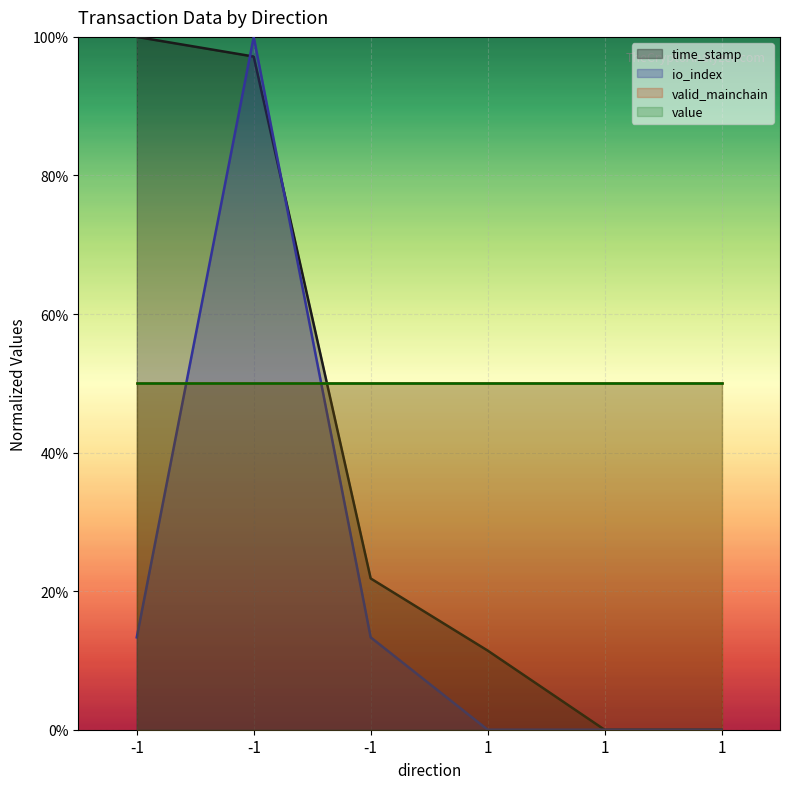

What is the sum of the io_index values at -1 and -1?

1.1